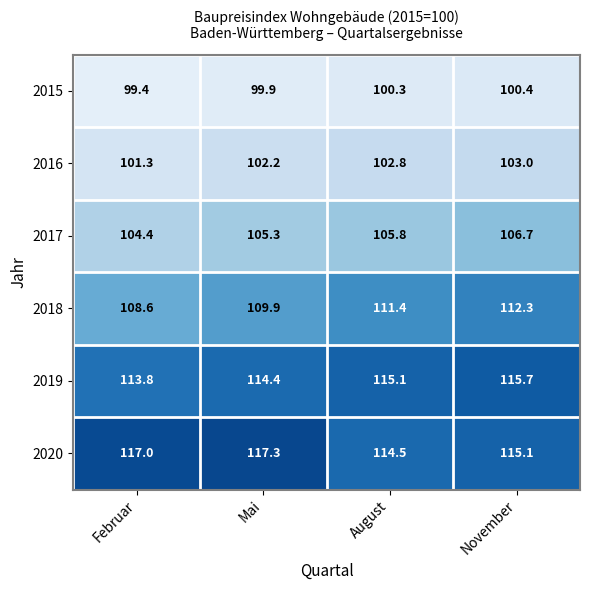

What is the difference between the highest and lowest values at Februar?

17.6